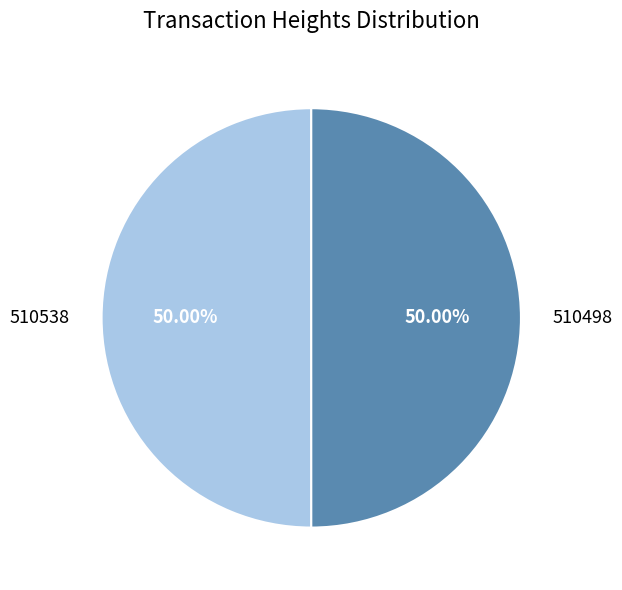

What is the ratio of the value at 510538 to the value at 510498?

1.0